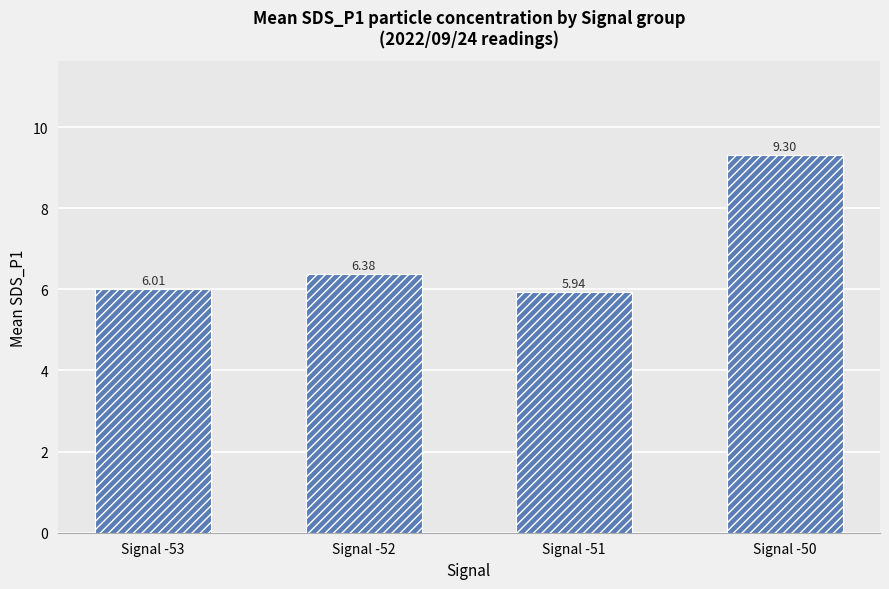

Rank the categories by value from lowest to highest.

Signal -51, Signal -53, Signal -52, Signal -50